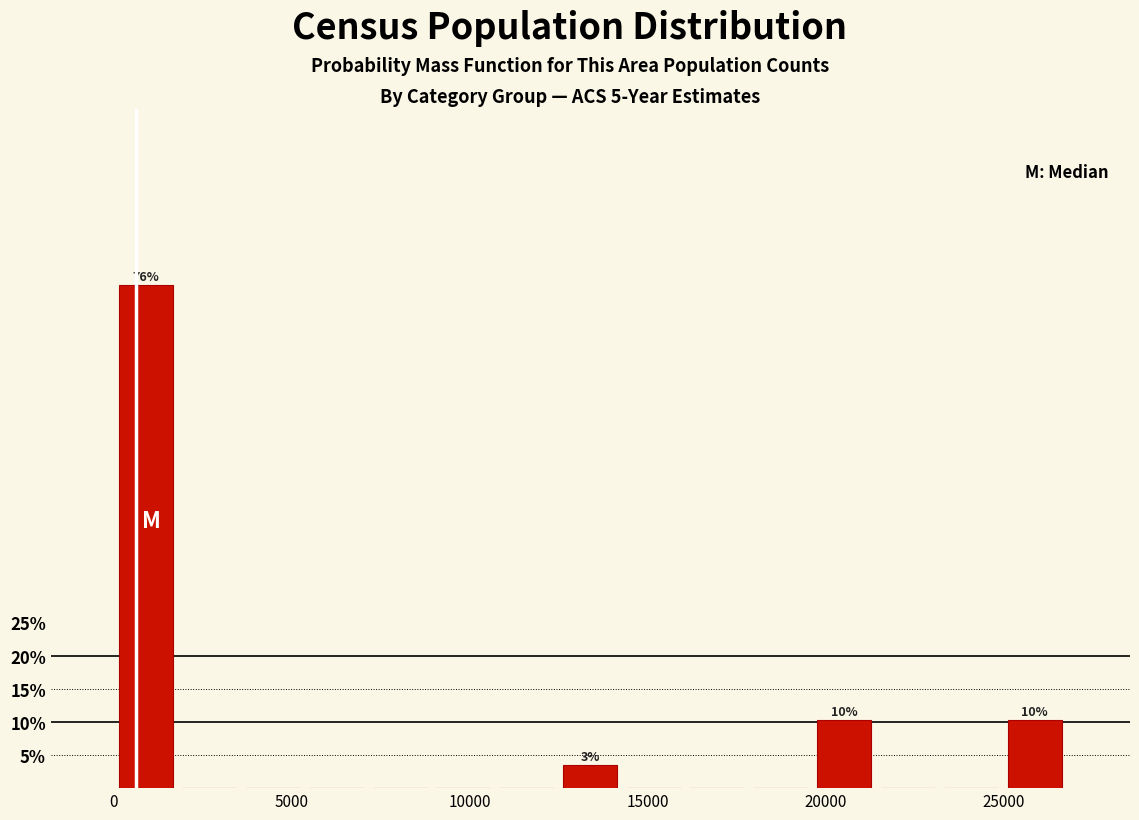

Read against the x-axis, roughly where is the centre of the tallest bar?

1000